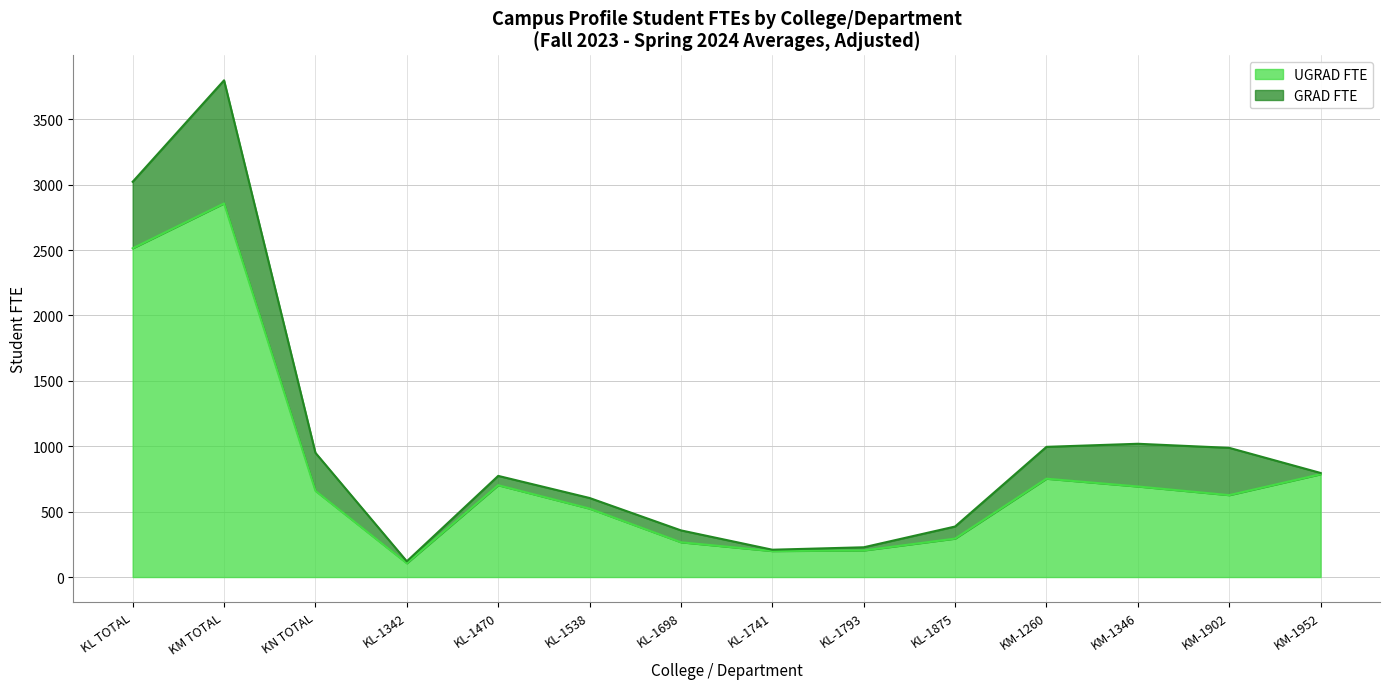

Reading left to right, list all the values displayed in this chart.

KL TOTAL=2513.0	KM TOTAL=2856.3	KN TOTAL=659.2	KL-1342=105.5	KL-1470=702.0	KL-1538=523.2	KL-1698=265.8	KL-1741=198.7	KL-1793=203.3	KL-1875=293.8	KM-1260=751.8	KM-1346=692.3	KM-1902=626.2	KM-1952=786.0